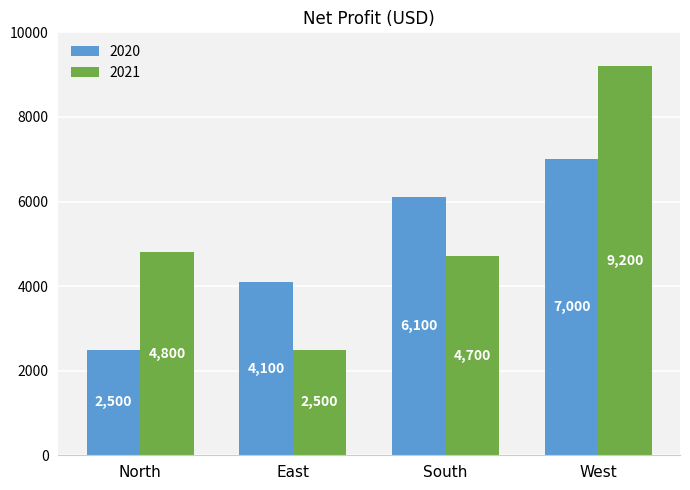

What is the minimum value shown in the chart?

2500